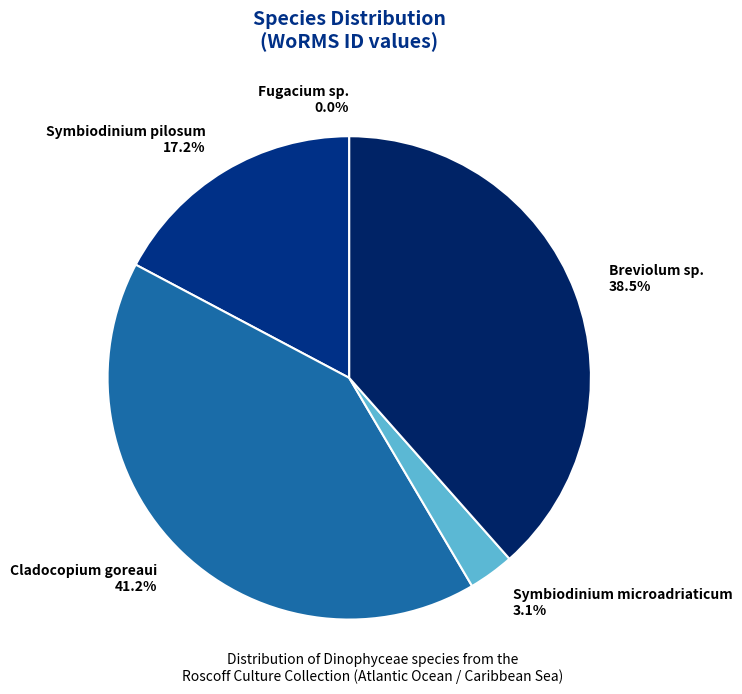

Which has a higher value, Symbiodinium pilosum or Breviolum sp.?

Breviolum sp.